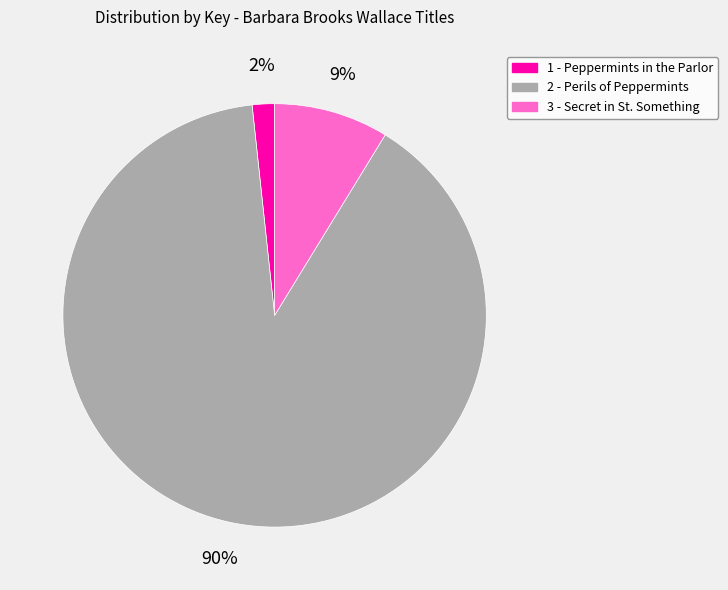

Between 2 - Perils of Peppermints and 3 - Secret in St. Something, which is larger?

2 - Perils of Peppermints